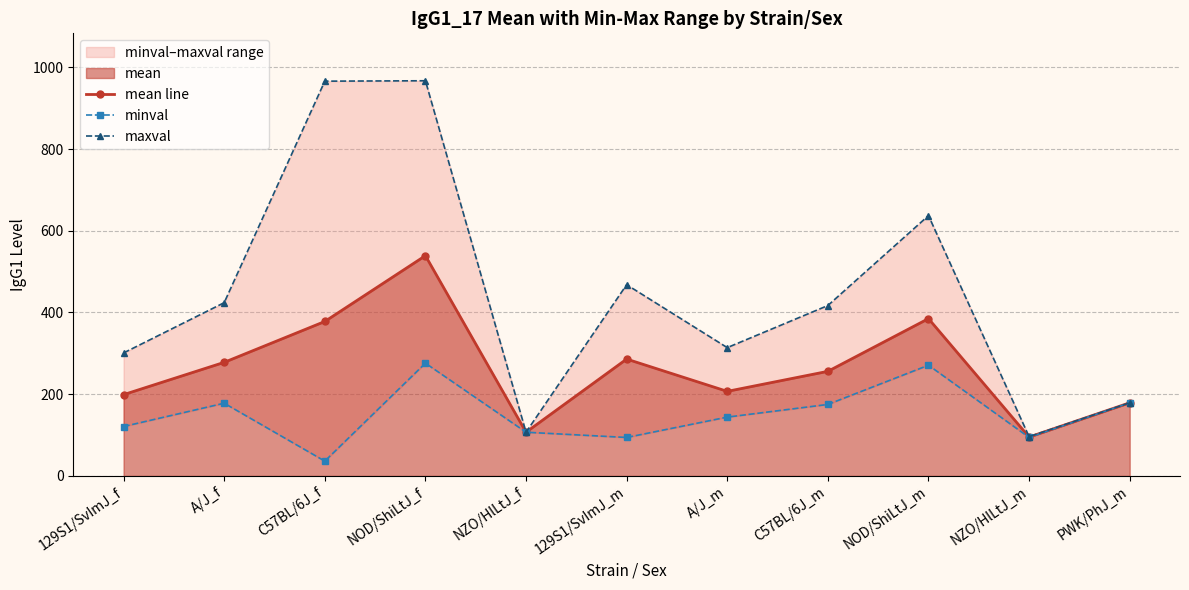

True or false: mean line has a value of 95.2 at NZO/HlLtJ_m.

True